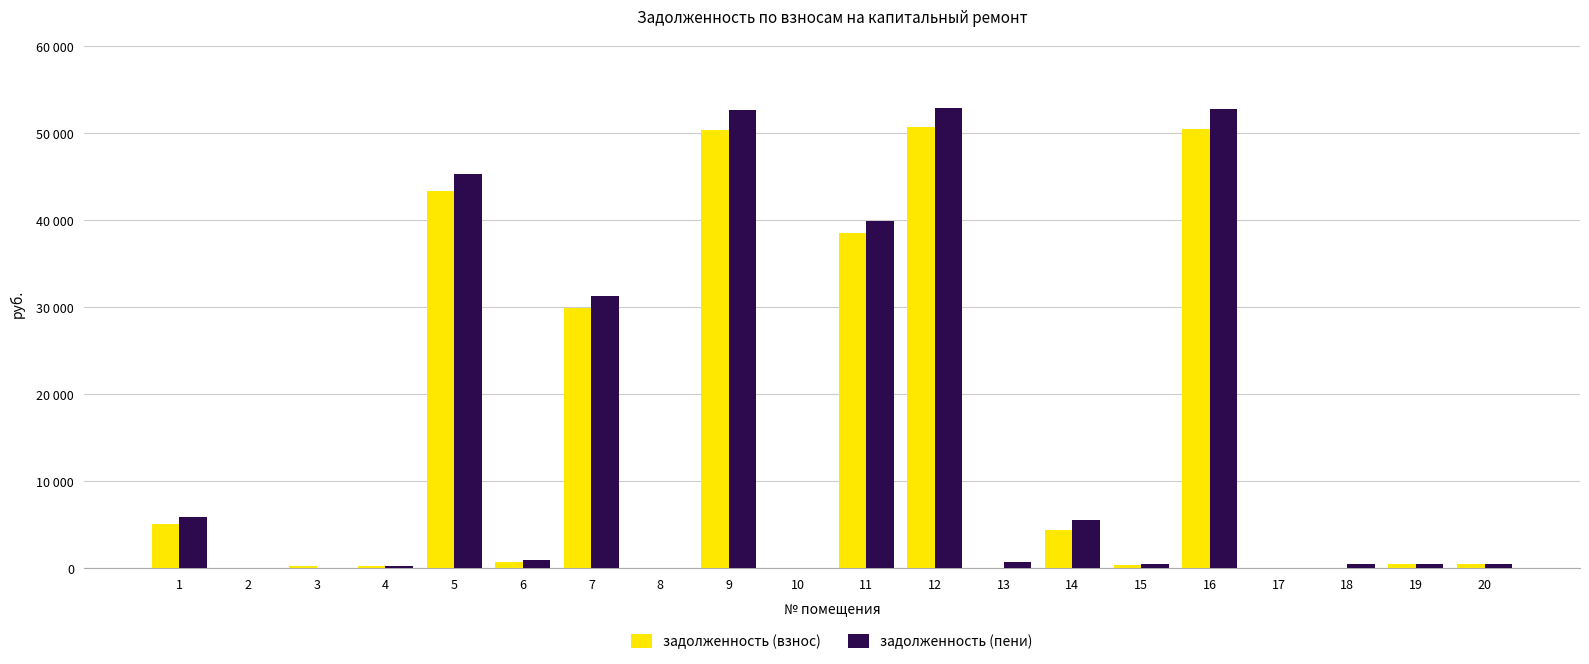

What are all the series names shown in the legend?

задолженность (взнос), задолженность (пени)